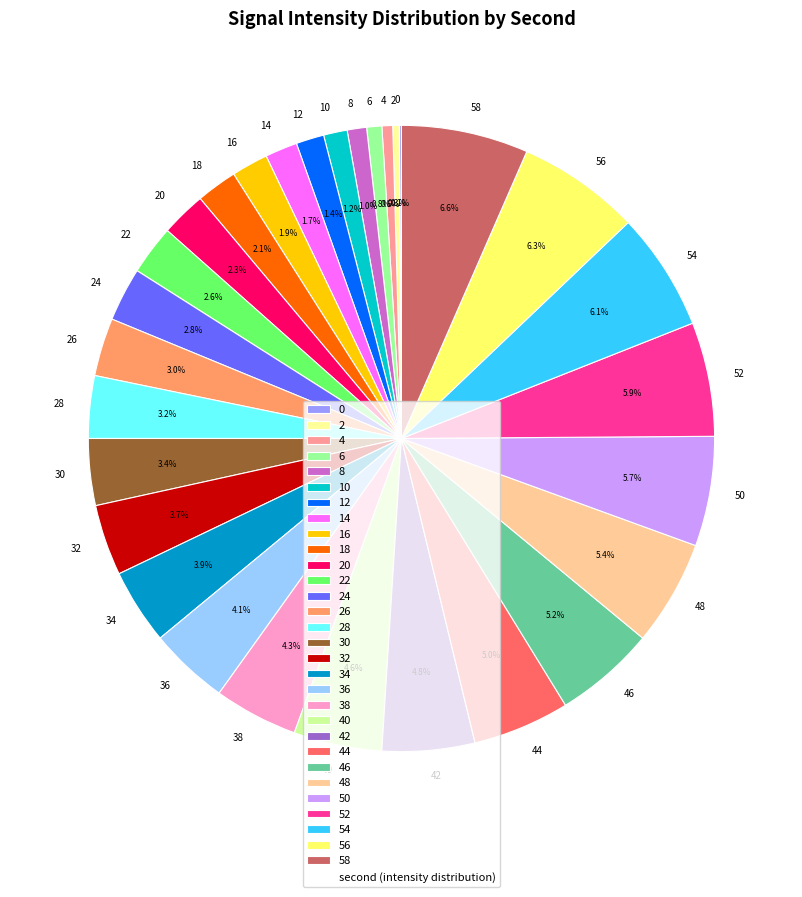

The 56 slice represents 6% of the pie. True or false?

True